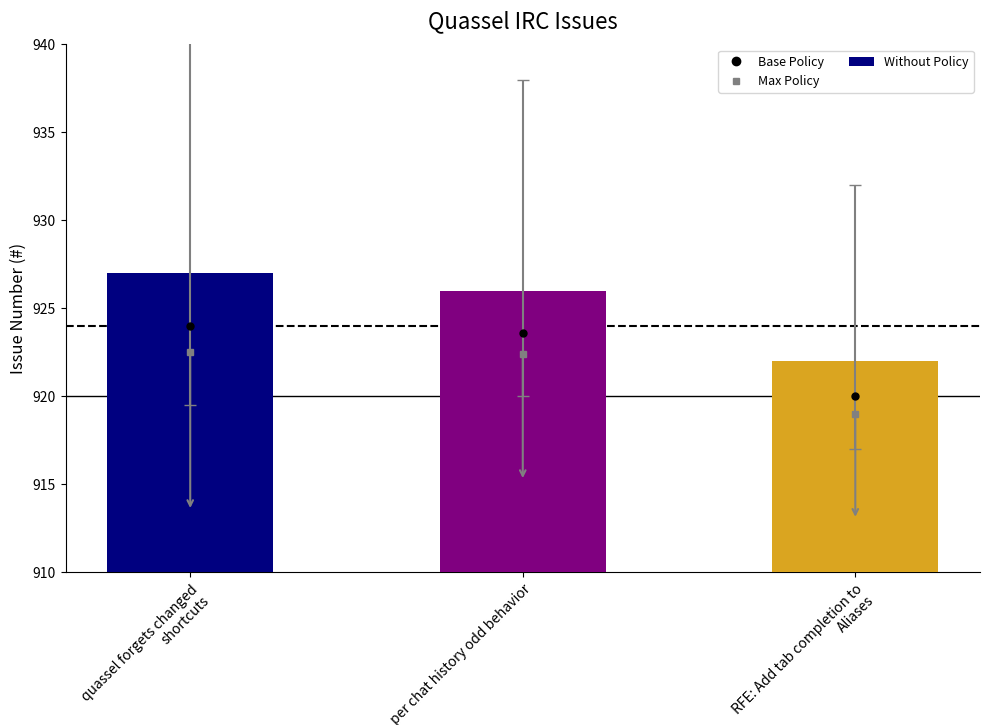

Reading left to right, list all the values displayed in this chart.

quassel forgets changed shortcuts=927	per chat history odd behavior=926	RFE: Add tab completion to Aliases=922